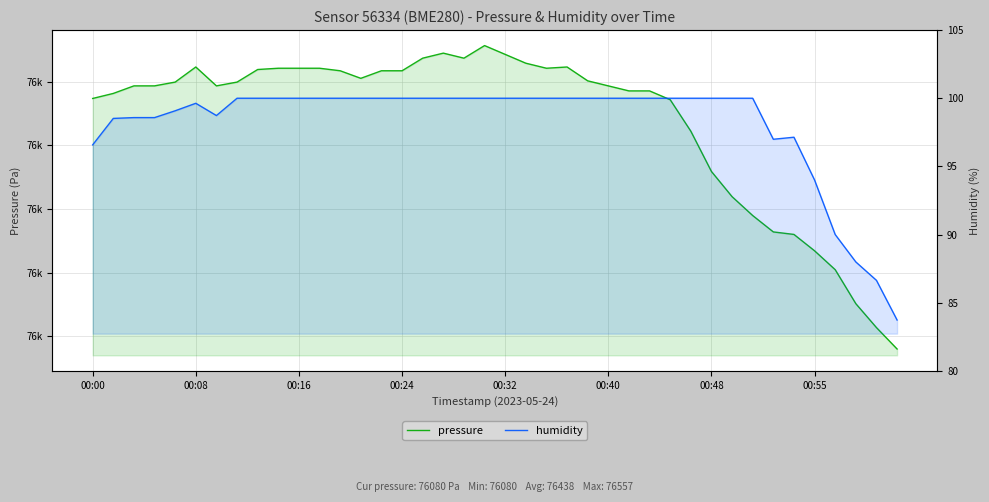

Between 21 and 14, which is larger?

21